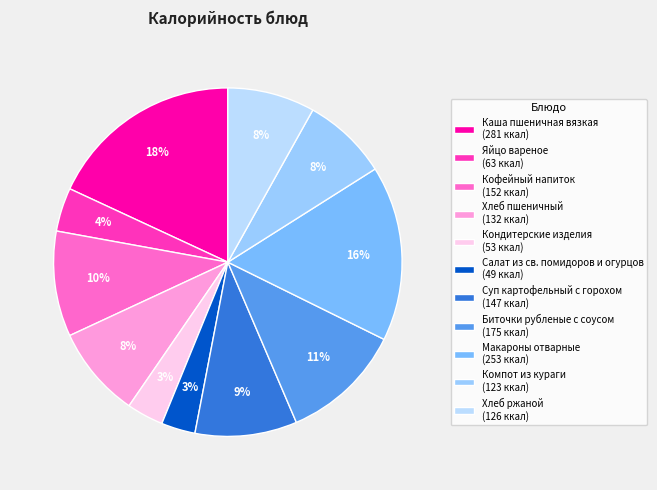

Between Хлеб пшеничный and Кондитерские изделия, which is larger?

Хлеб пшеничный